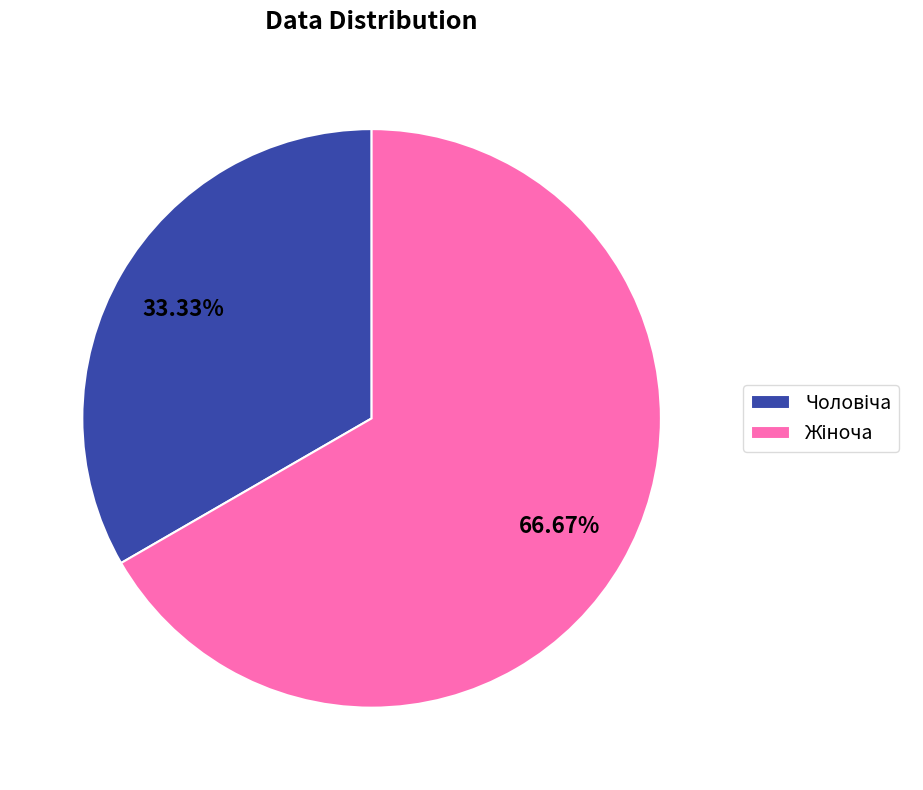

Rank the categories by value from lowest to highest.

Чоловіча, Жіноча